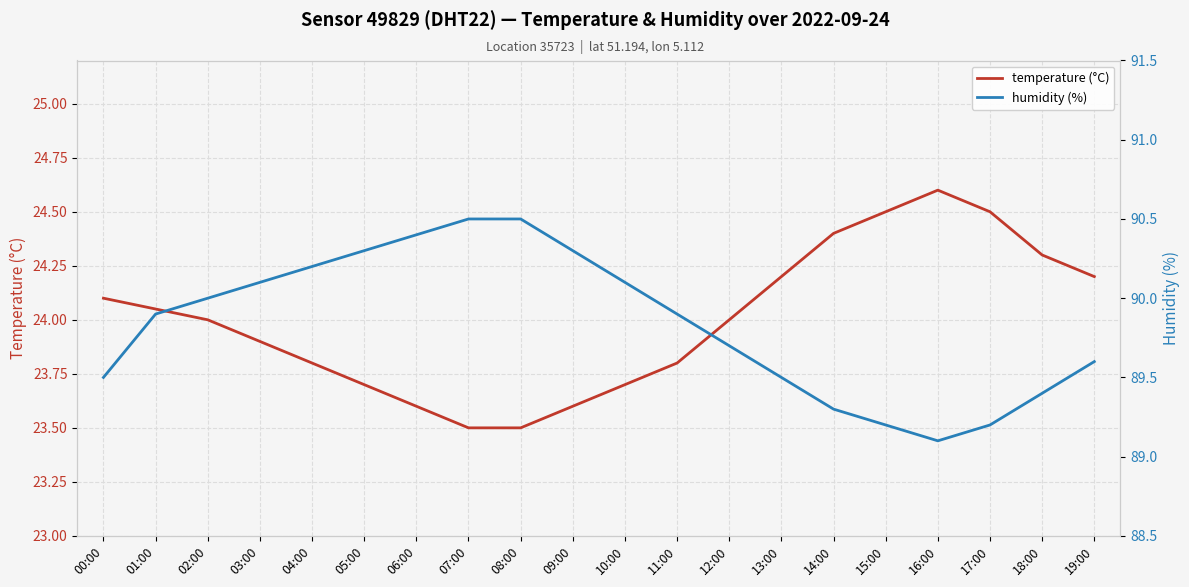

List the series in order of their overall mean, highest first.

humidity (%), temperature (°C)